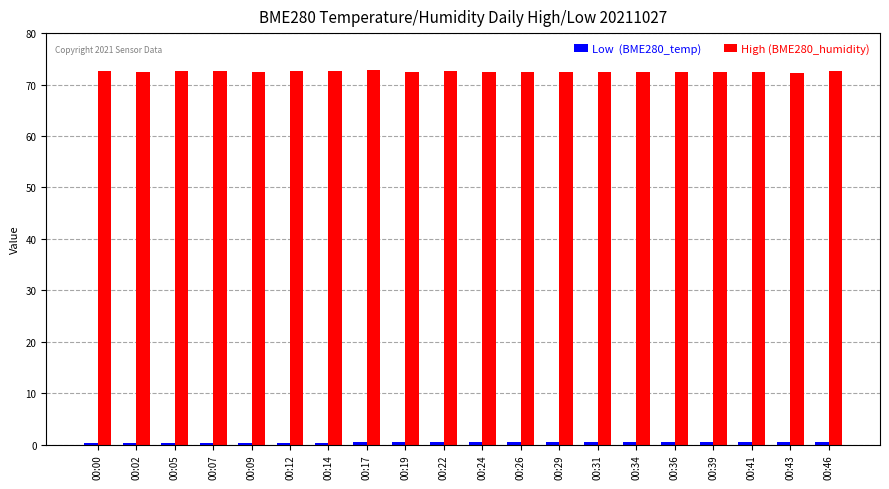

What is the maximum value shown in the chart?

72.8